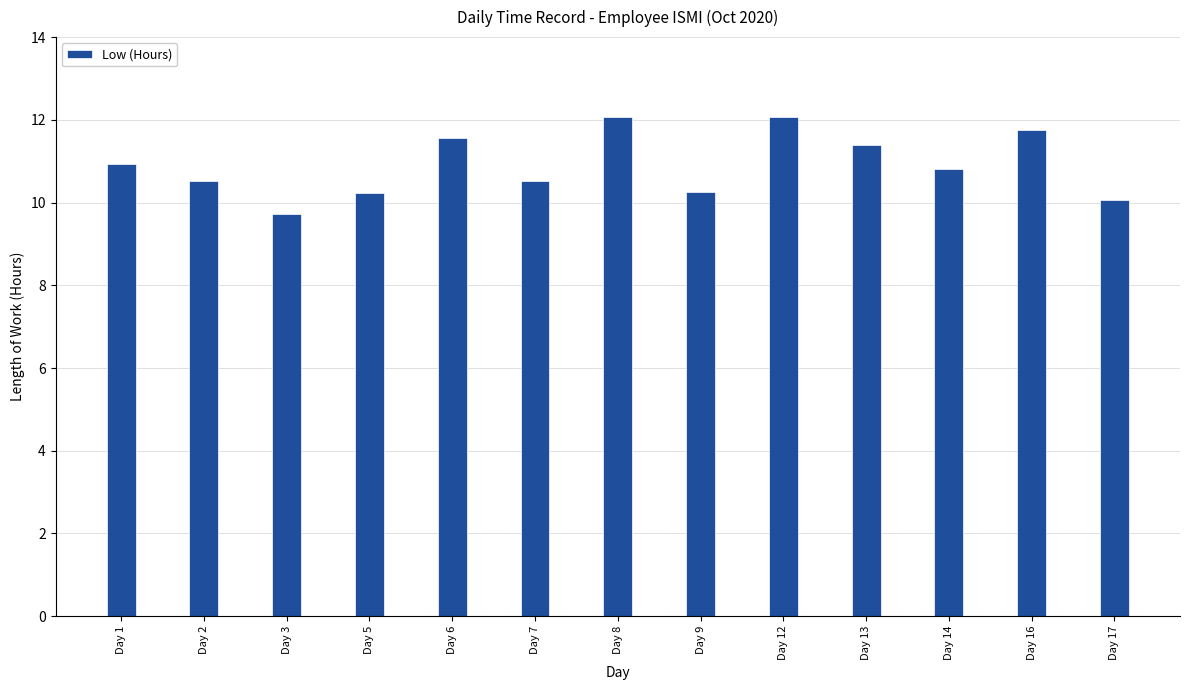

True or false: the data shows 10.5 at Day 2.

True